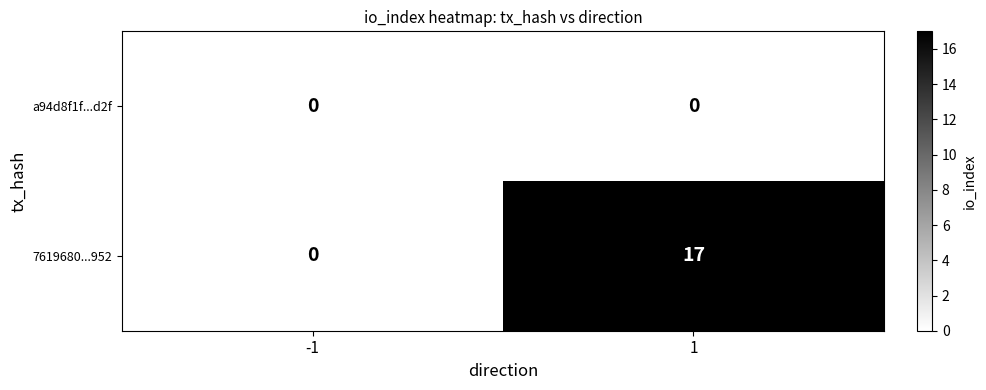

The value of 7619680...952 at 1 is 17. True or false?

True